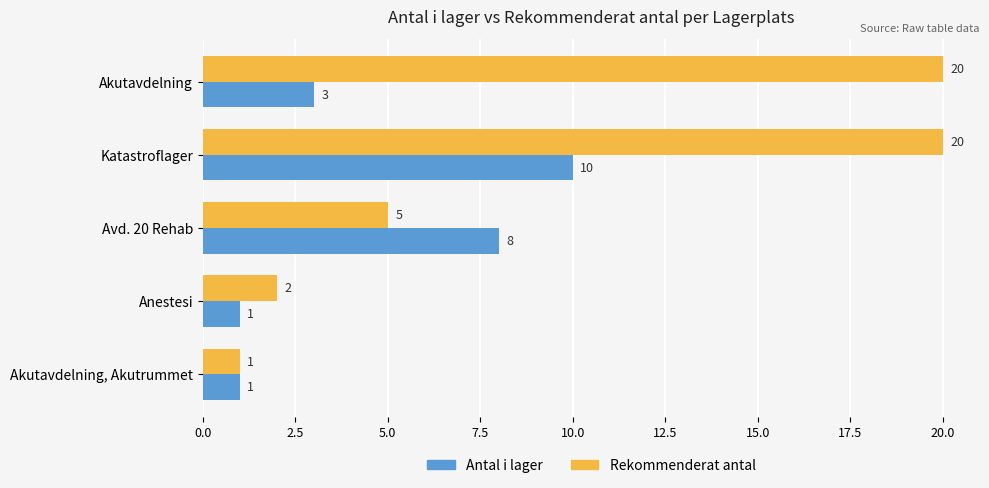

Count the Antal i lager values in the range 1 to 8.

4